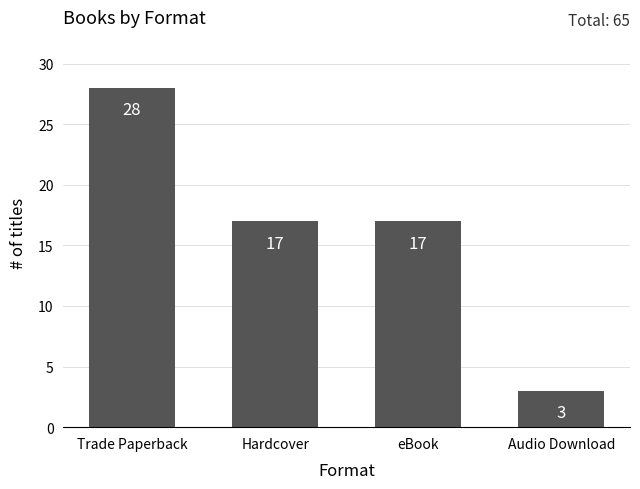

What is the label of the 2nd bar from the left?

Hardcover